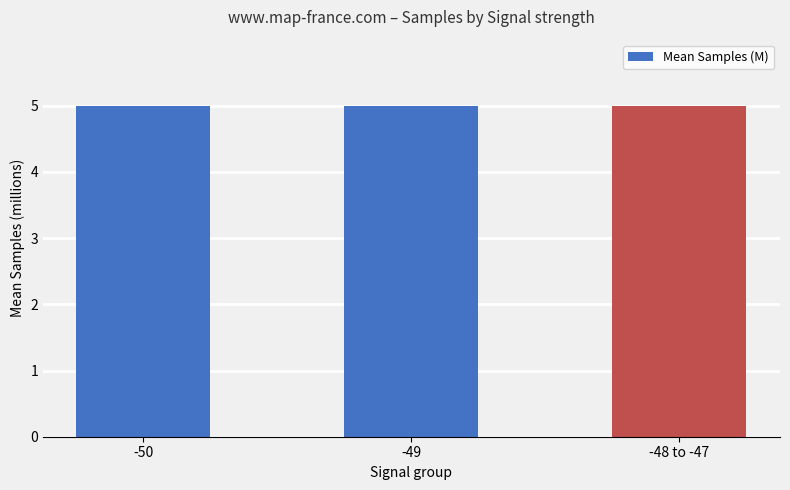

What is the sum of all values?

15.0